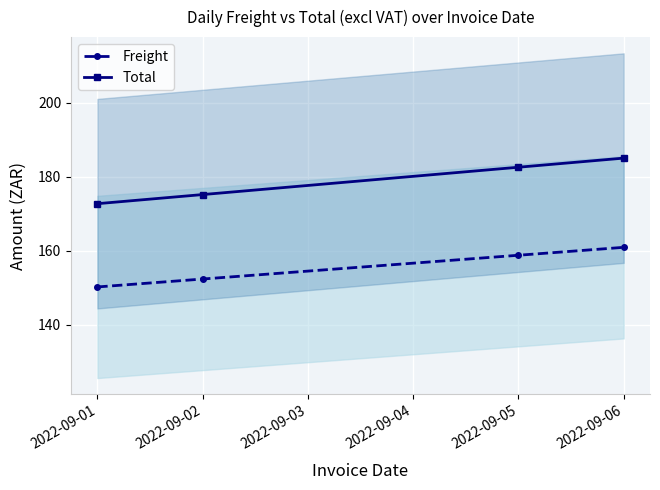

What is the value of the Freight point at the 2nd from the left?

152.3